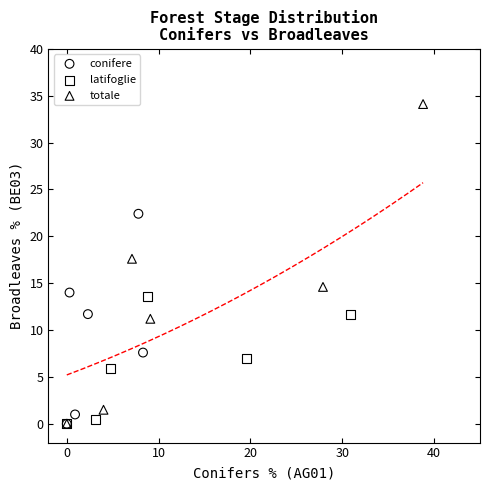

Which series contains the highest Y value?

totale